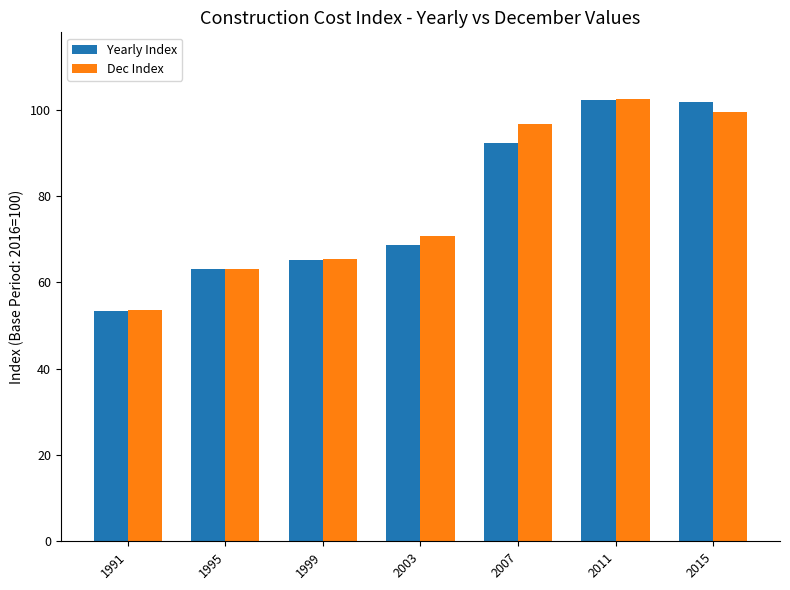

Reading left to right, what are all the values shown in this chart?

Yearly Index: 1991=53.4	1995=63.2	1999=65.3	2003=68.7	2007=92.3	2011=102.3	2015=101.7
Dec Index: 1991=53.7	1995=63.2	1999=65.4	2003=70.8	2007=96.7	2011=102.5	2015=99.6